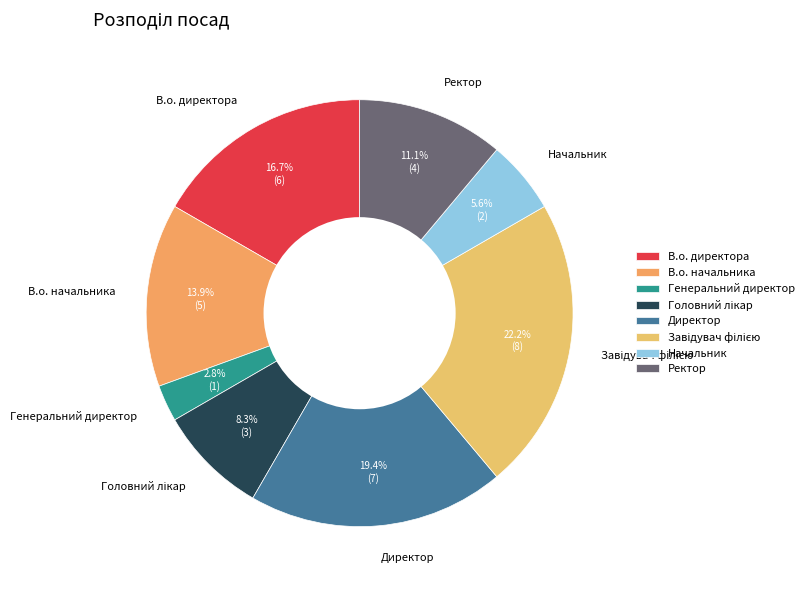

Count the number of slices in the pie.

8